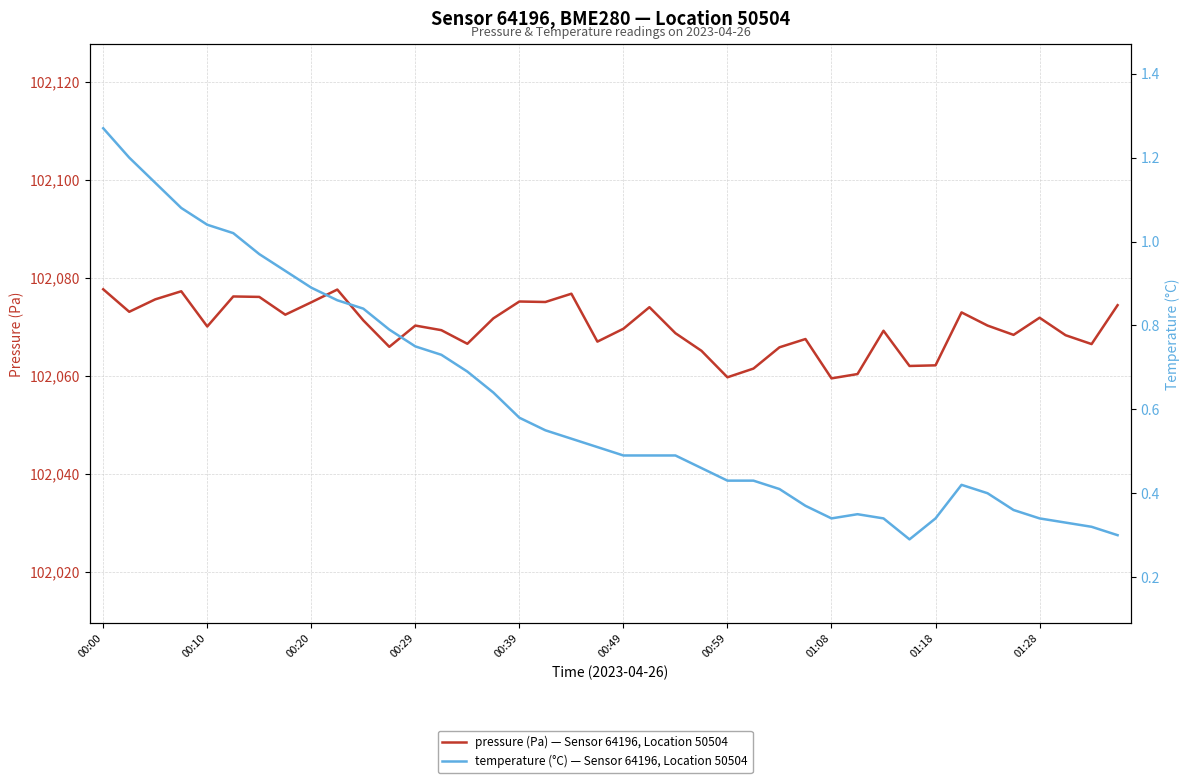

Which series has the largest range (max minus min)?

pressure (Pa) — Sensor 64196, Location 50504